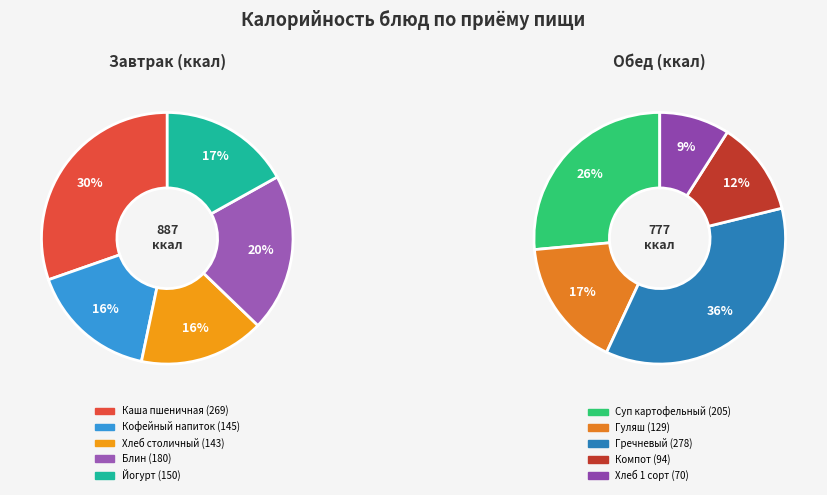

Is Гречневый the majority of the pie?

No